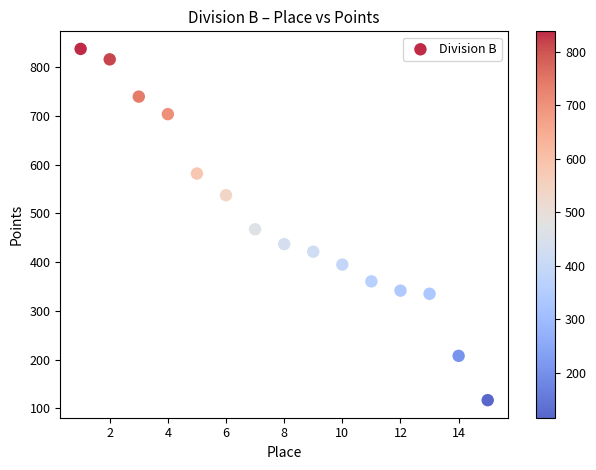

What Y value in the scatter plot is closest to 477?

467.5